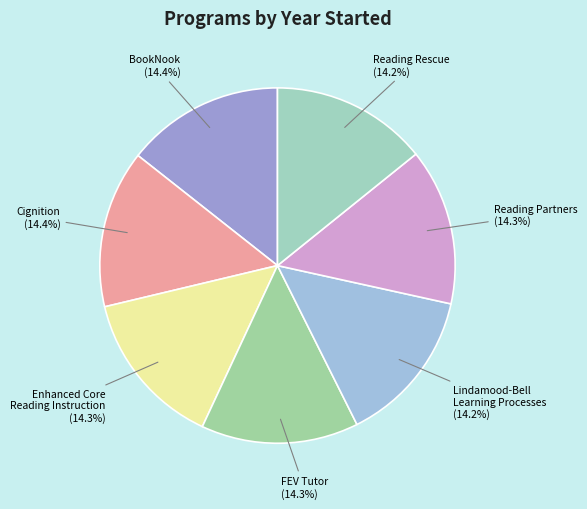

To the nearest percent, what percentage of the pie is Cignition?

14%